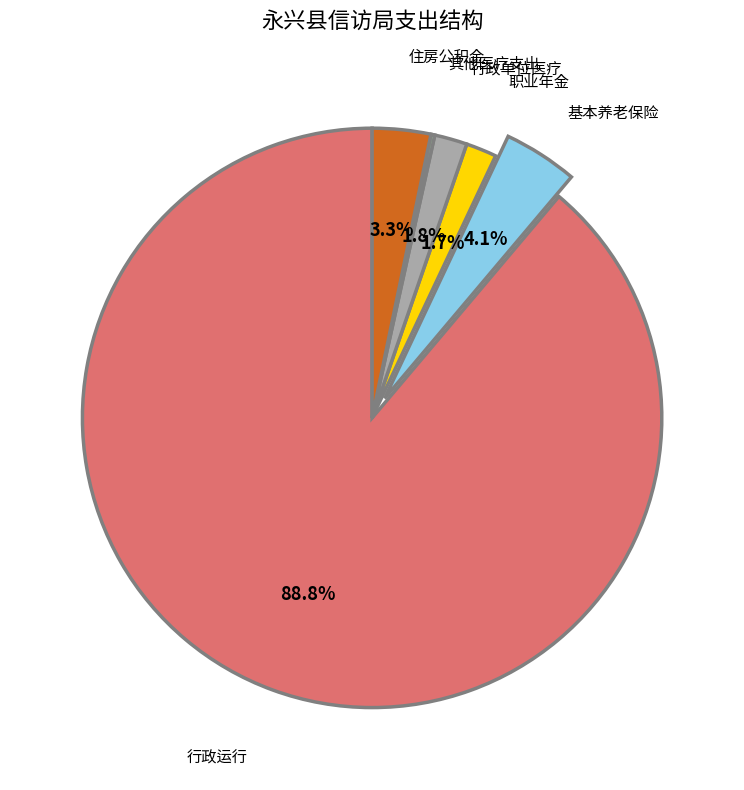

Between 行政单位医疗 and 行政运行, which is larger?

行政运行